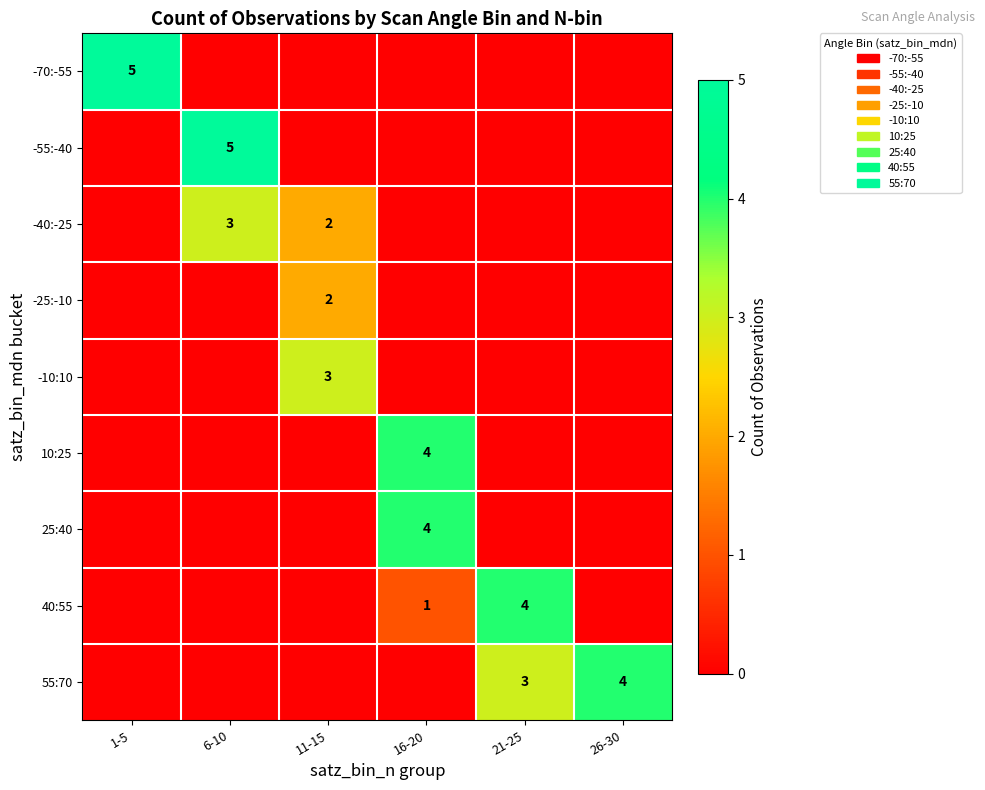

Rank the series at 16-20 from highest to lowest value.

10:25, 25:40, 40:55, -70:-55, -55:-40, -40:-25, -25:-10, -10:10, 55:70